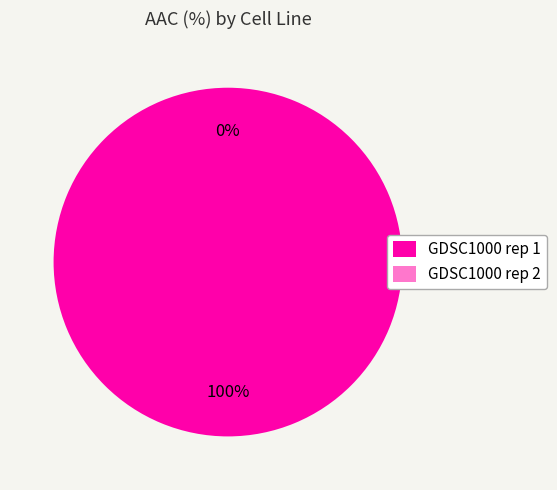

Which has a higher value, GDSC1000 rep 1 or GDSC1000 rep 2?

GDSC1000 rep 1